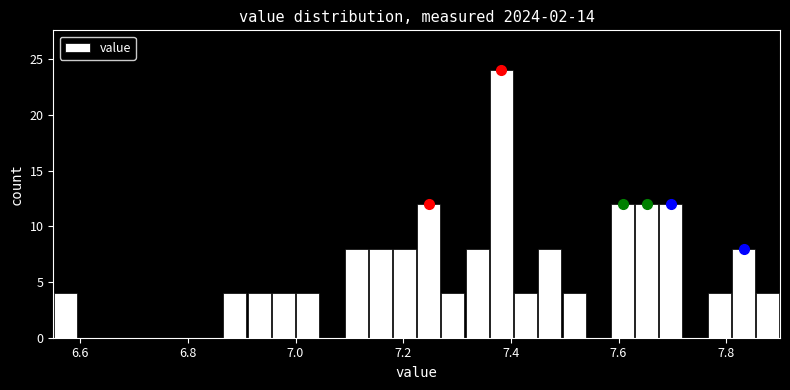

Around what value on the x-axis is the tallest bar? Give the approximate position of its centre, as read against the axis.

7.38